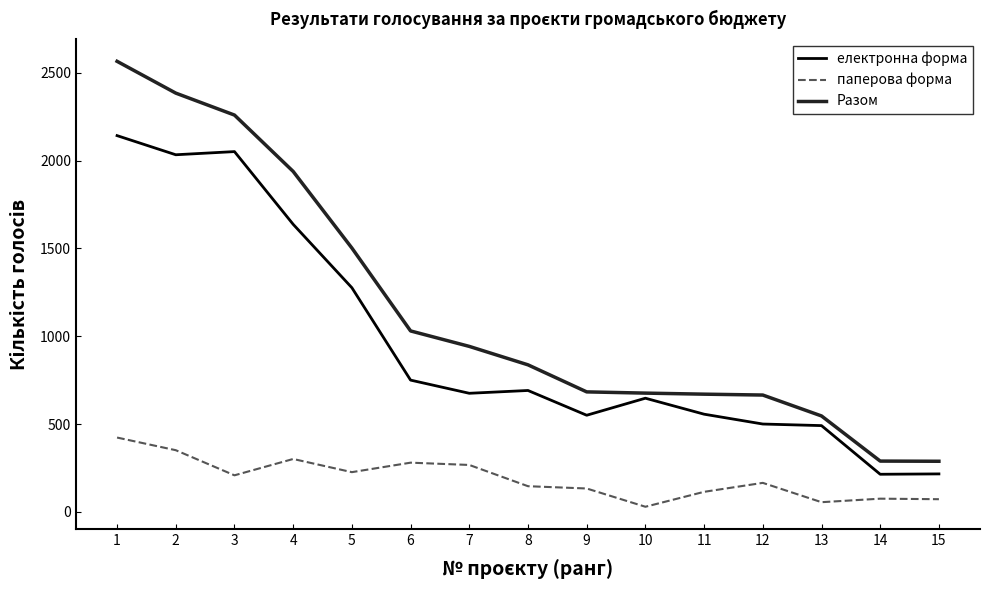

True or false: паперова форма and Разом cross at least once.

False